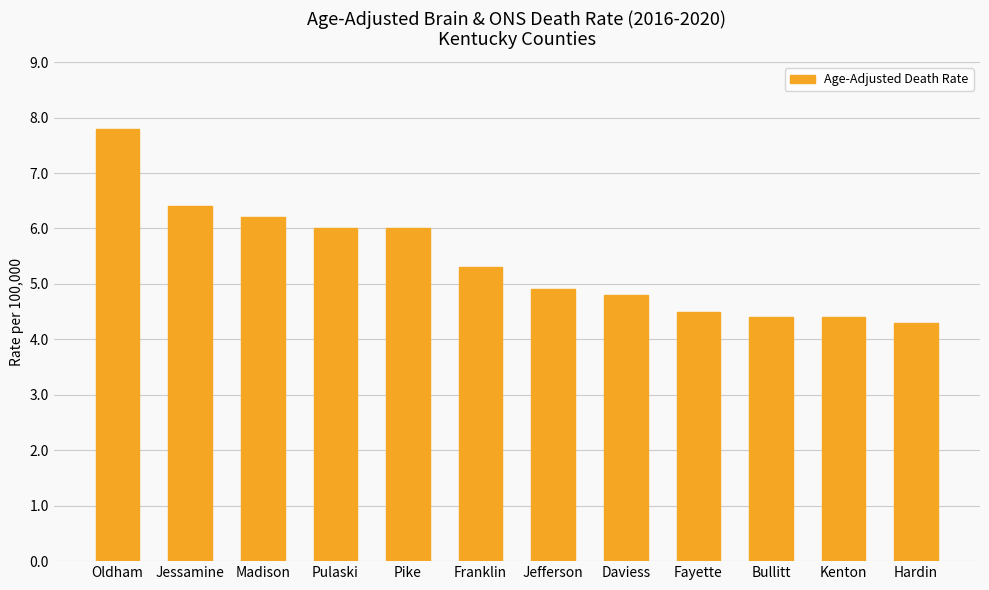

What is the smallest value displayed?

4.3